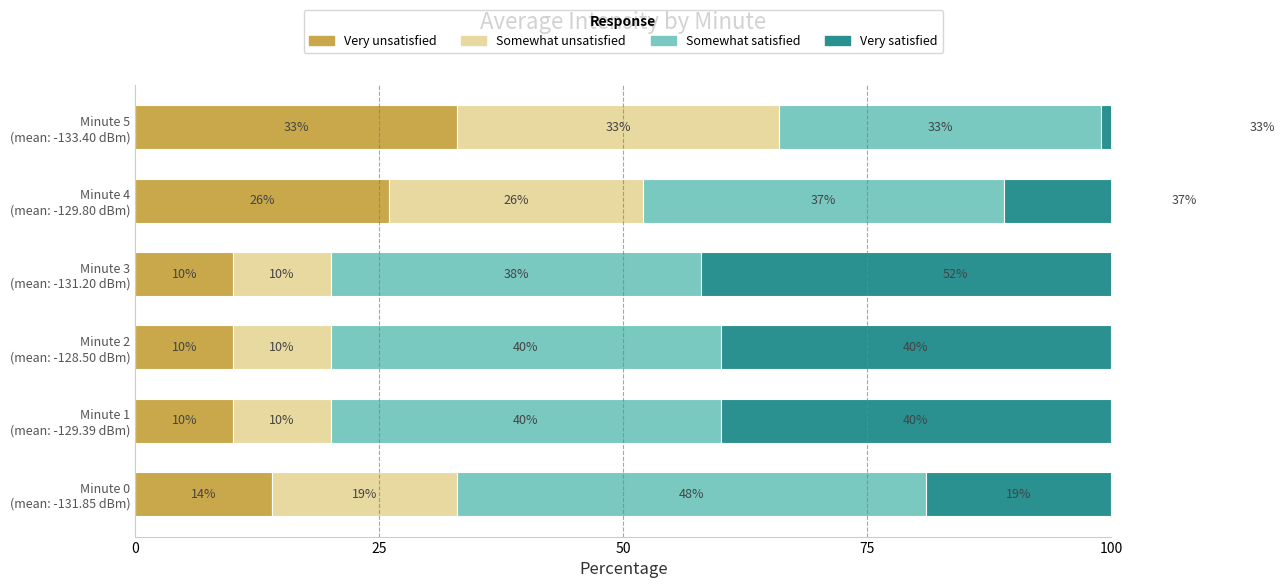

Between Minute 4 (mean: -129.80 dBm) and Minute 1 (mean: -129.39 dBm), which is larger?

Minute 4 (mean: -129.80 dBm)